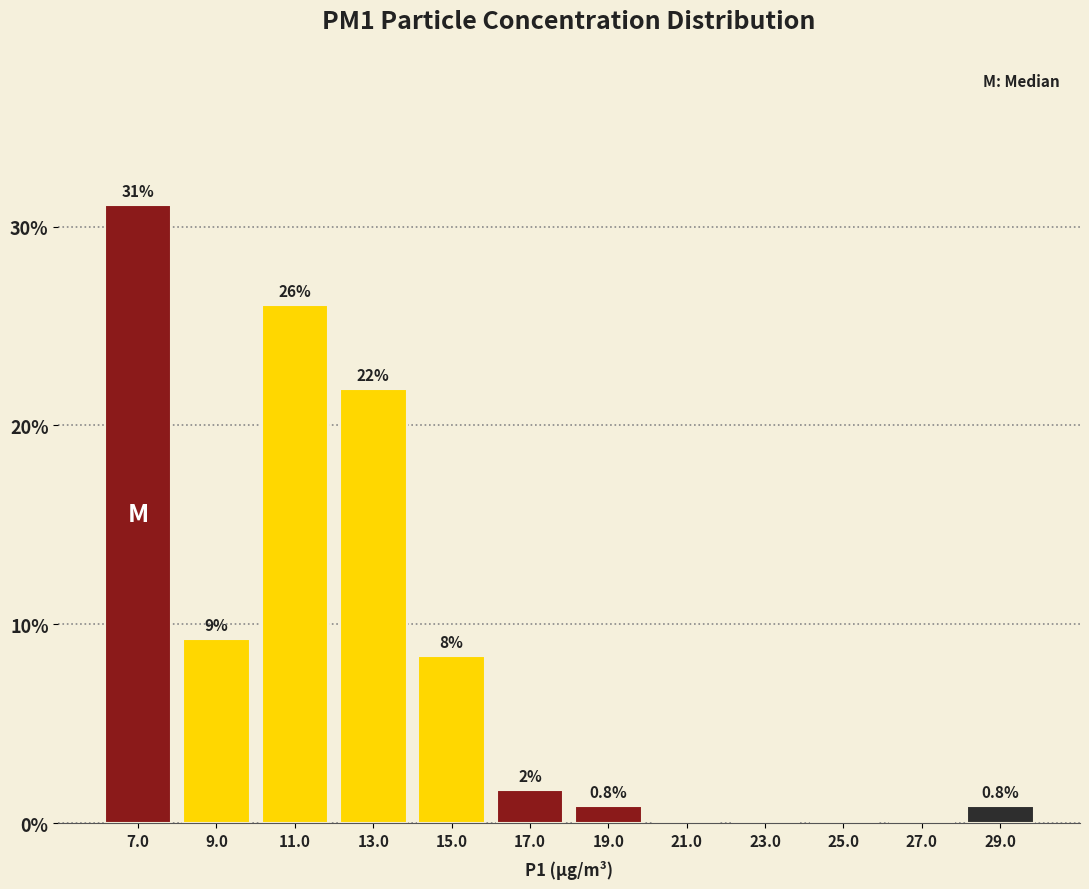

Over which range of the x-axis is the bar tallest?

6 to 8